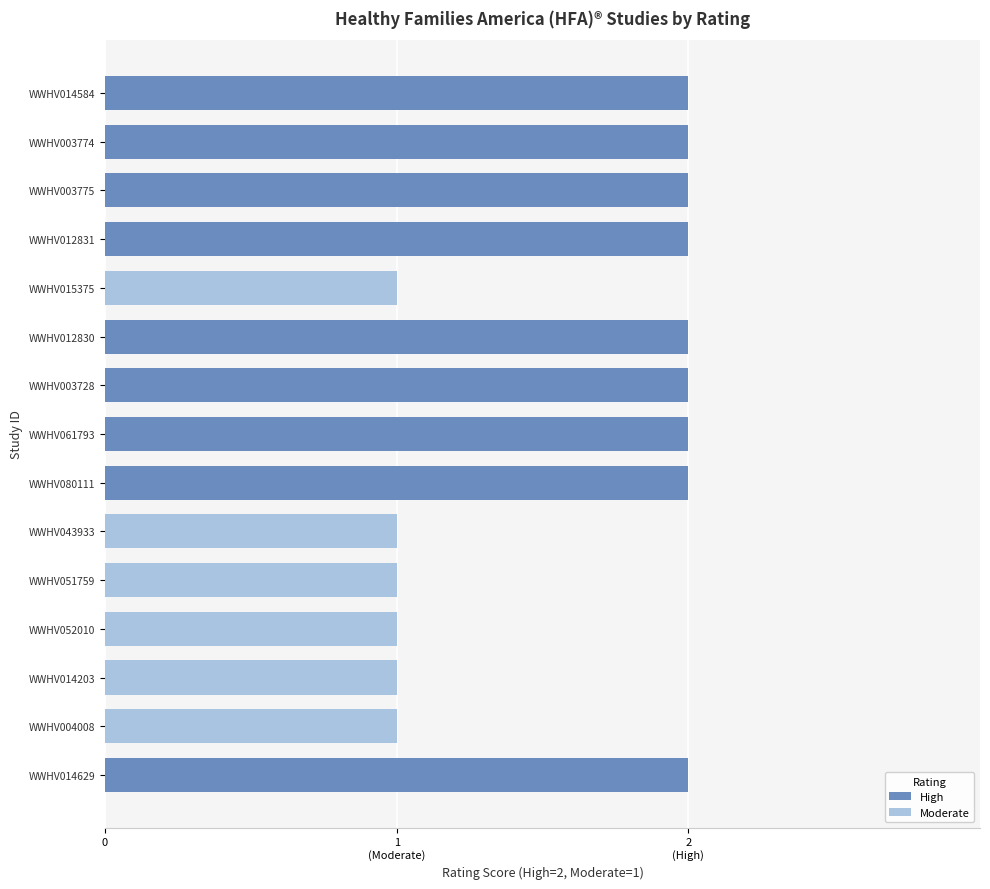

Rank the categories by value from lowest to highest.

WWHV015375, WWHV043933, WWHV051759, WWHV052010, WWHV014203, WWHV004008, WWHV014584, WWHV003774, WWHV003775, WWHV012831, WWHV012830, WWHV003728, WWHV061793, WWHV080111, WWHV014629